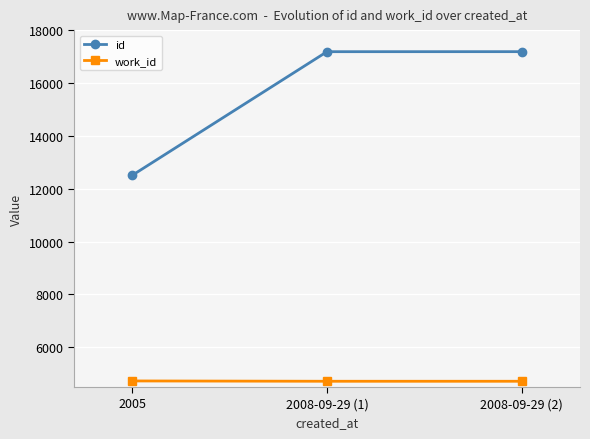

What is the highest value of the work_id series?

4730